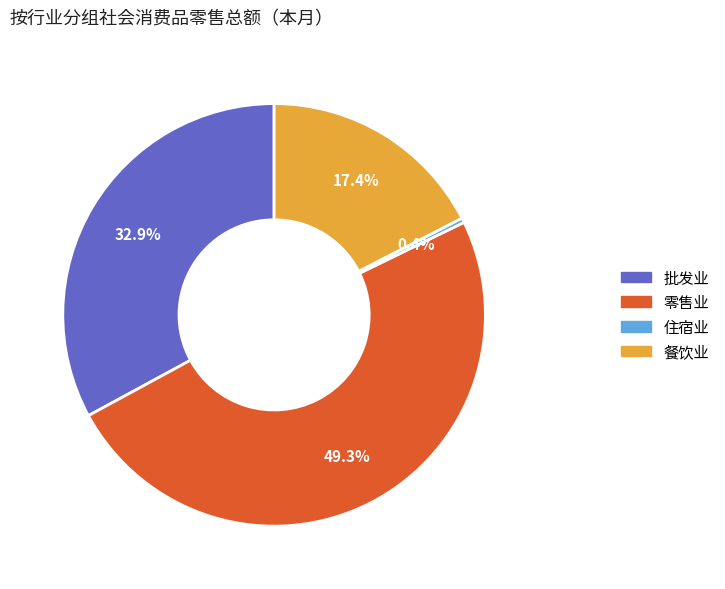

To the nearest percent, what is the combined percentage of 零售业 and 批发业?

82%